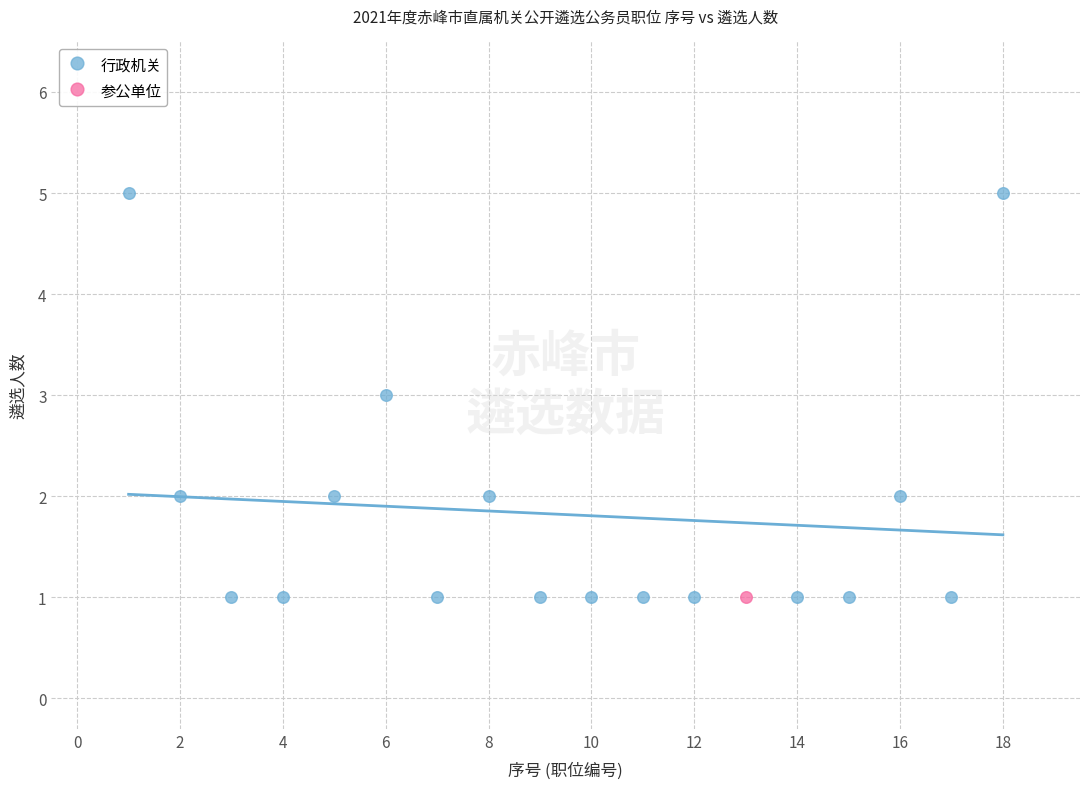

What are all the series names shown in the legend?

行政机关, 参公单位